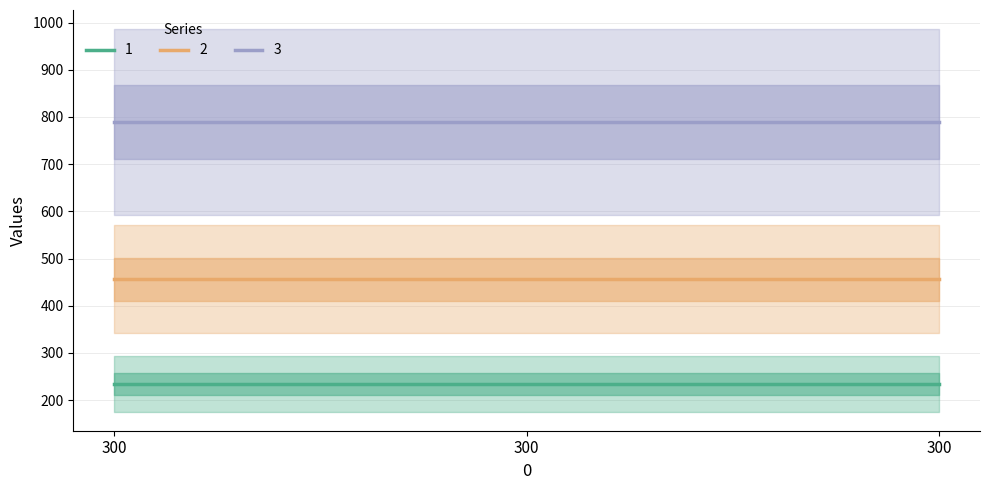

Reading left to right, transcribe all the data shown in this chart.

1: 300=234	300=234	300=234
2: 300=456	300=456	300=456
3: 300=789	300=789	300=789